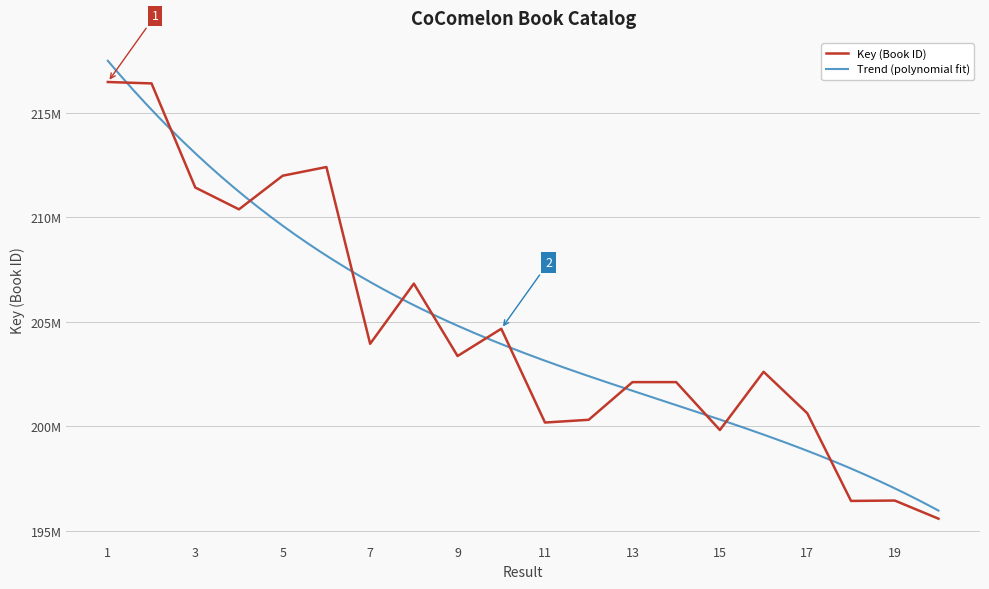

At which label is the value closest to 206019635?

8